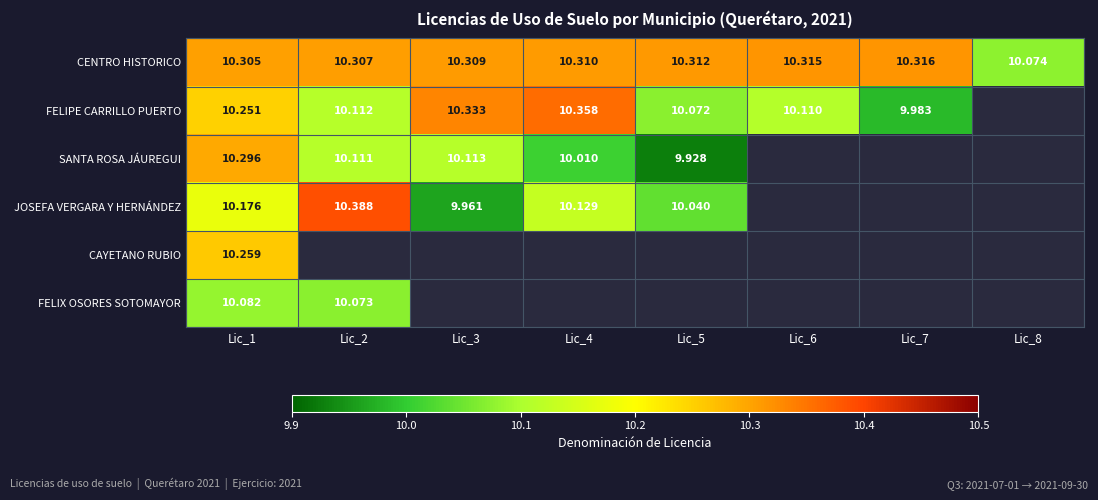

What is the minimum value shown in the chart?

9.9